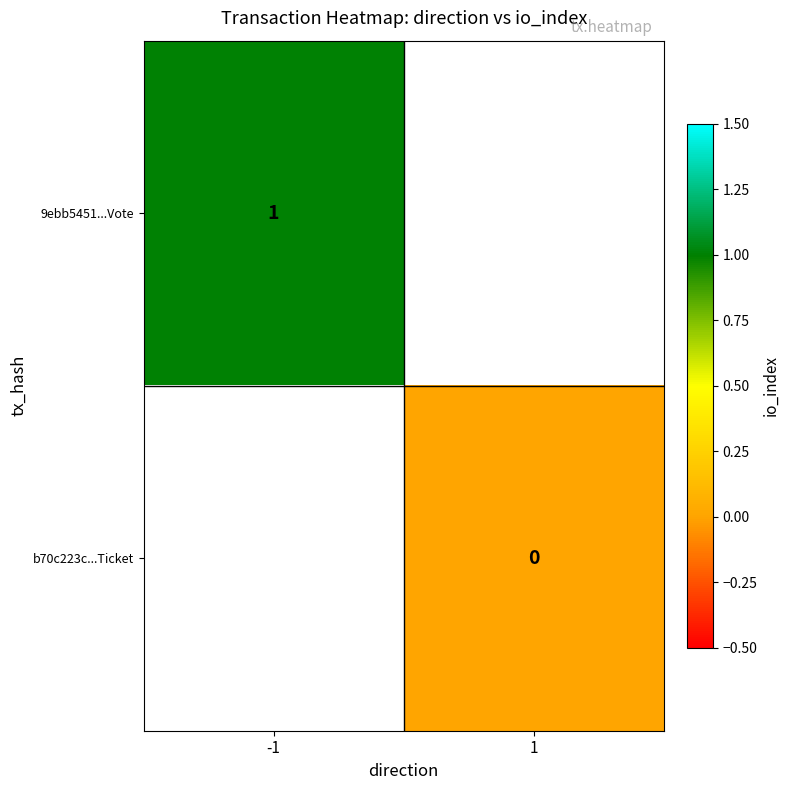

Is it true that 9ebb5451...Vote equals 1 at -1?

True